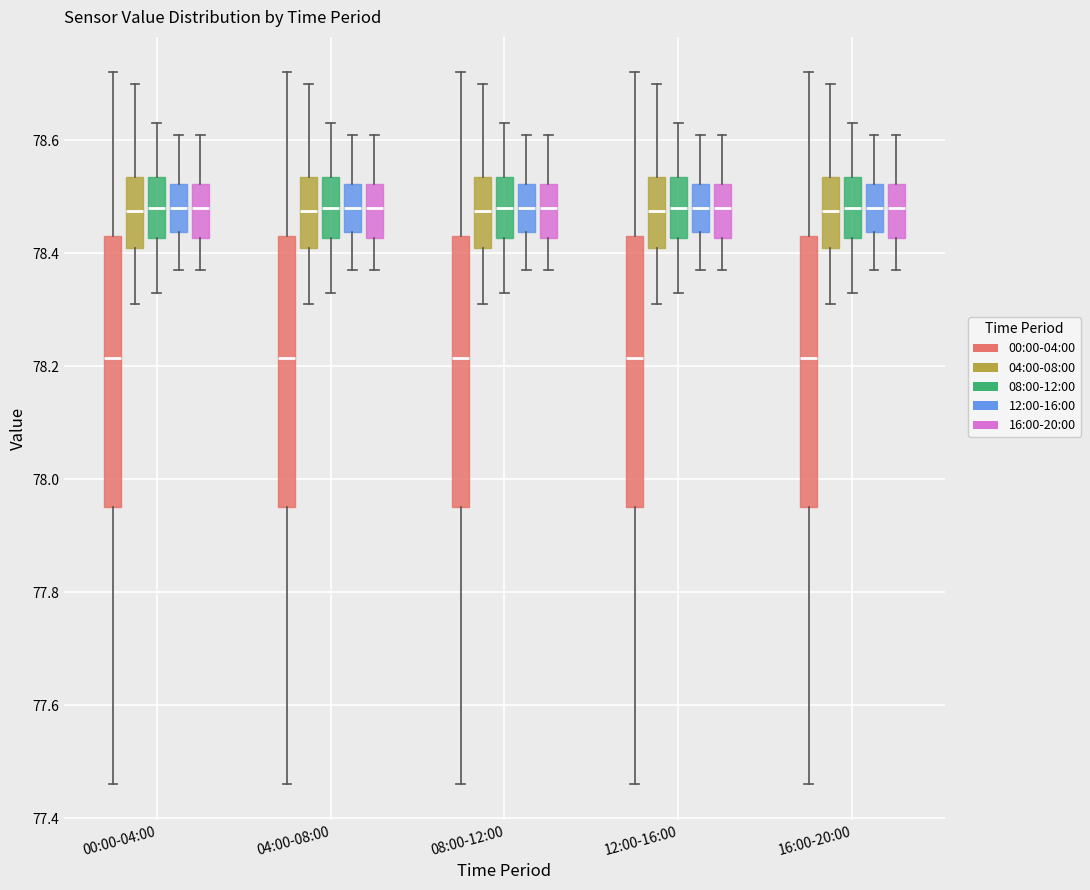

Where is the lower edge of the box for 12:00-16:00 (16:00-20:00) on the y-axis? The values are not printed on the chart, so give them approximately, as read against the axis.

78.42